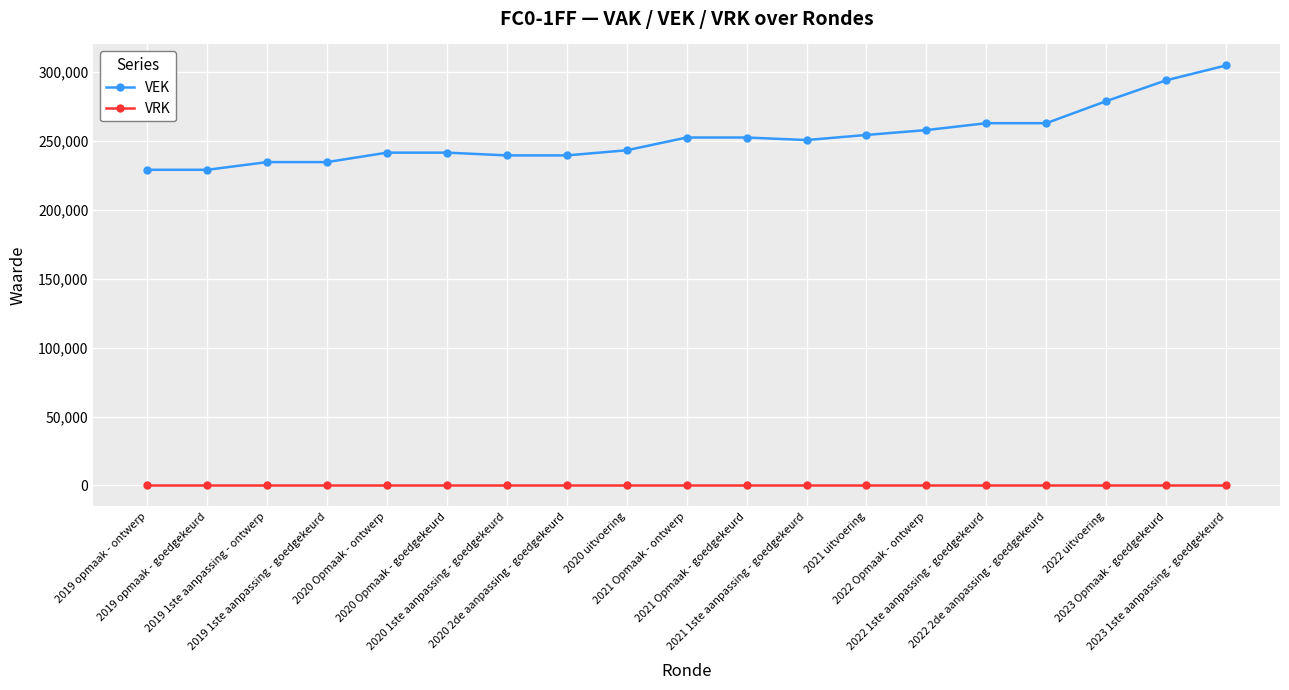

Does the chart have visible grid lines?

Yes